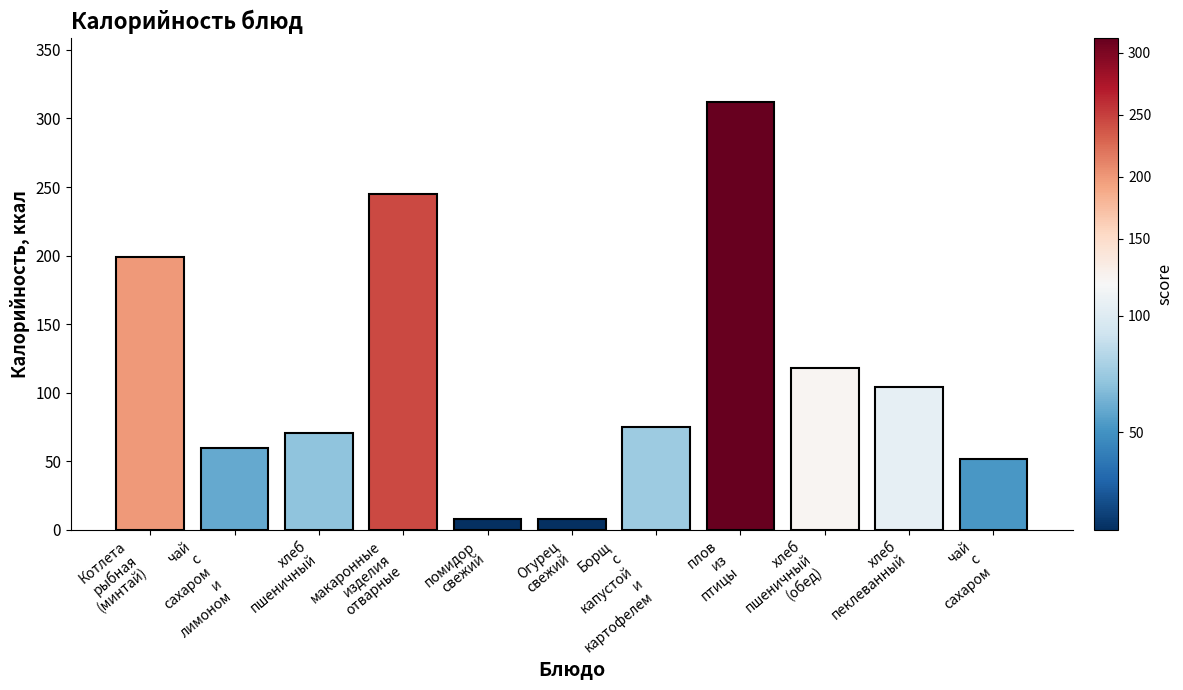

What is the label of the 3rd bar from the left?

хлеб
пшеничный